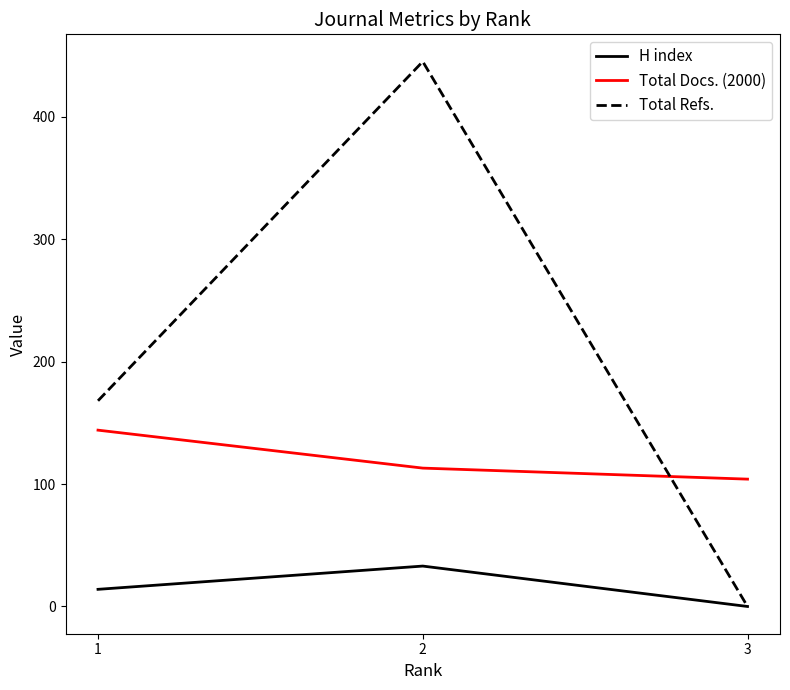

Is this an area chart (filled region under the line)?

No